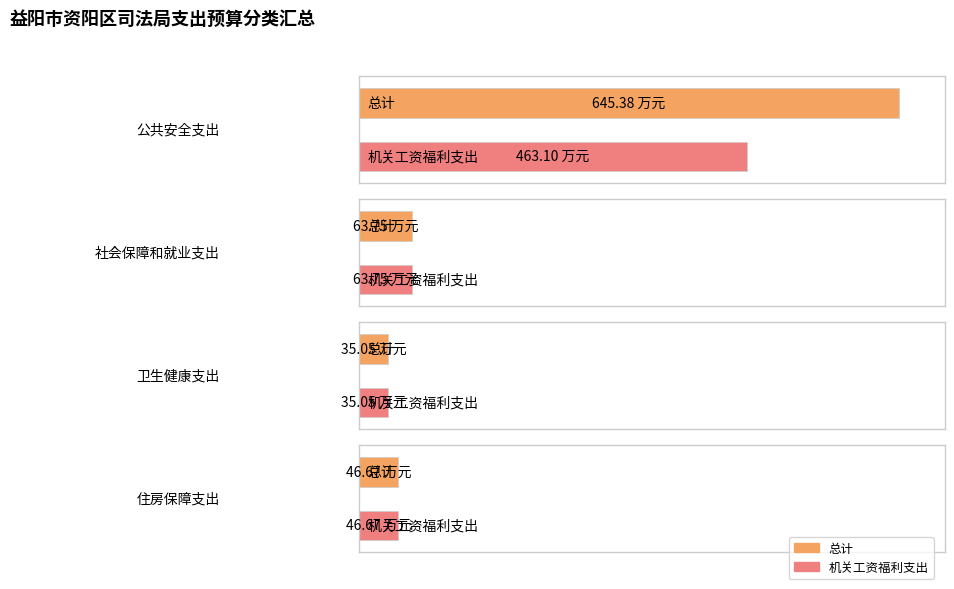

How many categories are shown in the chart?

4